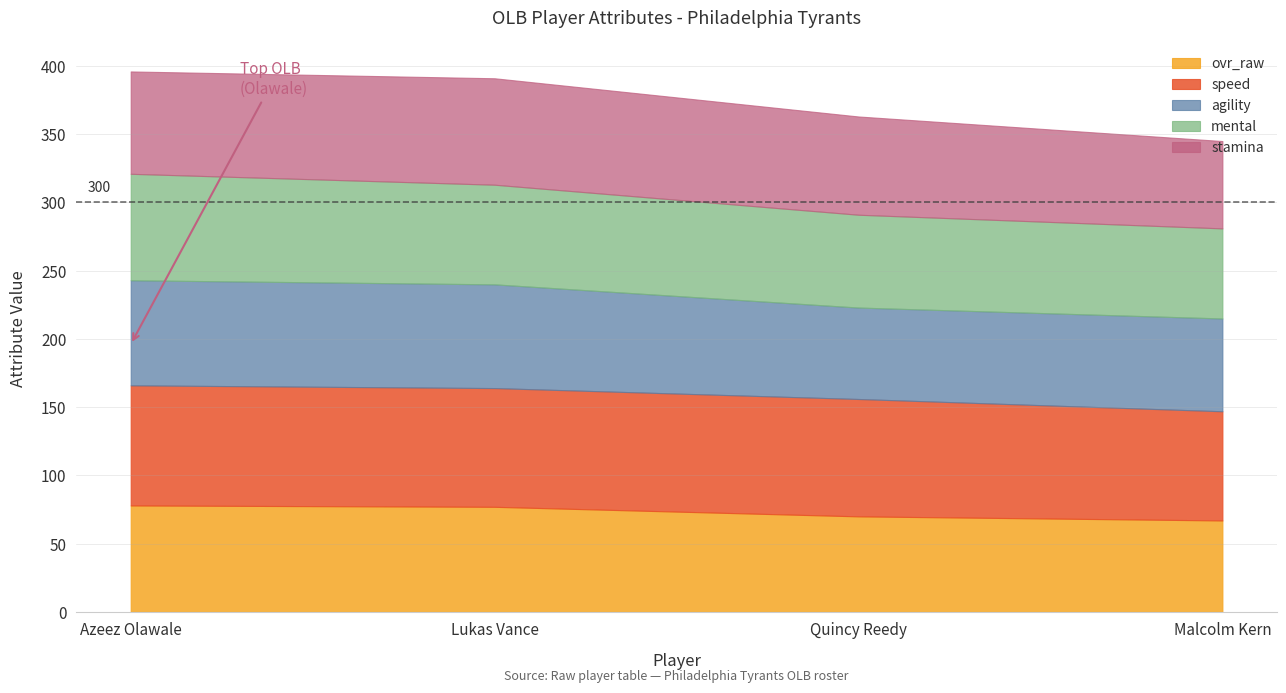

How many data points in agility are less than 76?

2